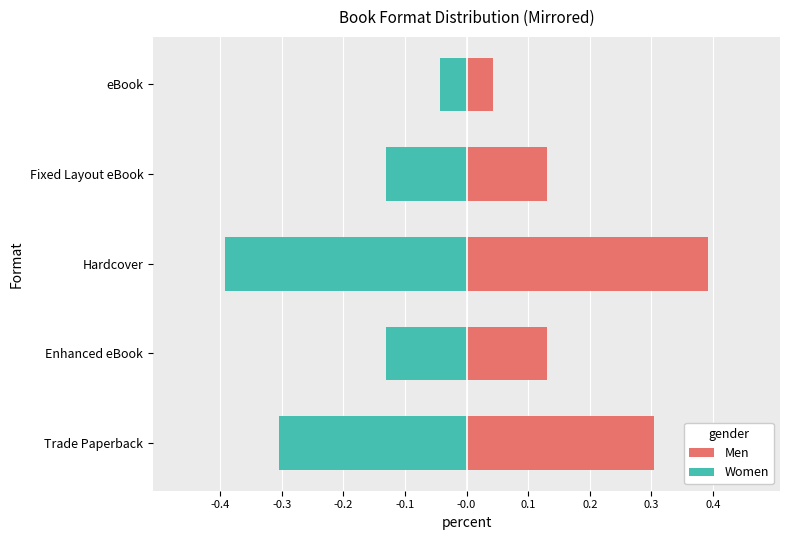

What is the difference between the highest and lowest values at Enhanced eBook?

0.3